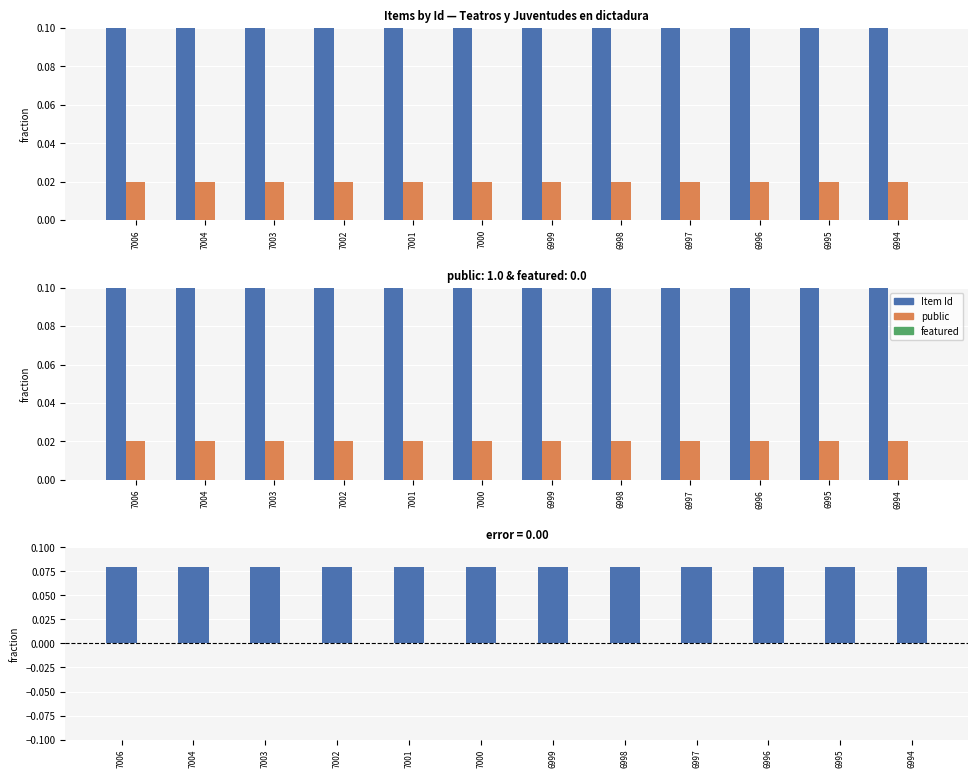

At which category does the chart reach its peak across all series?

7006